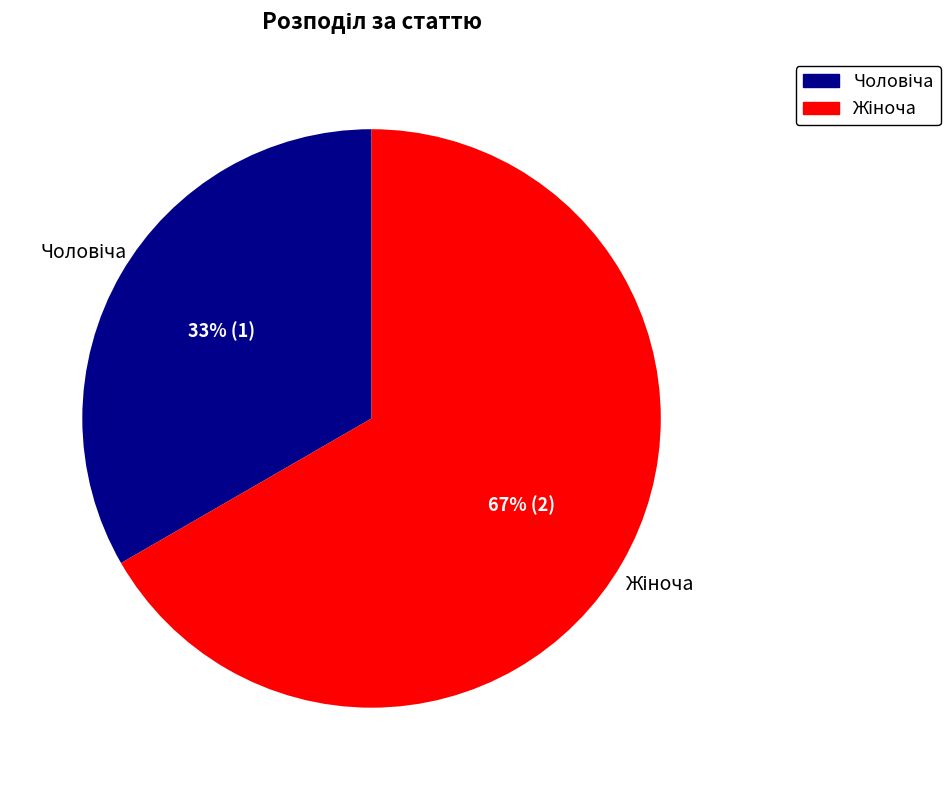

Is there a majority slice in this chart?

Yes